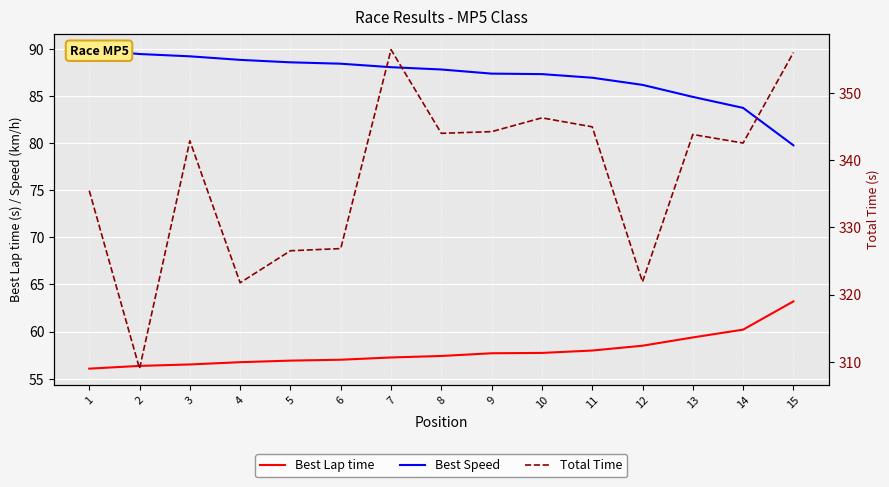

True or false: Best Lap time and Best Speed intersect in this chart.

False